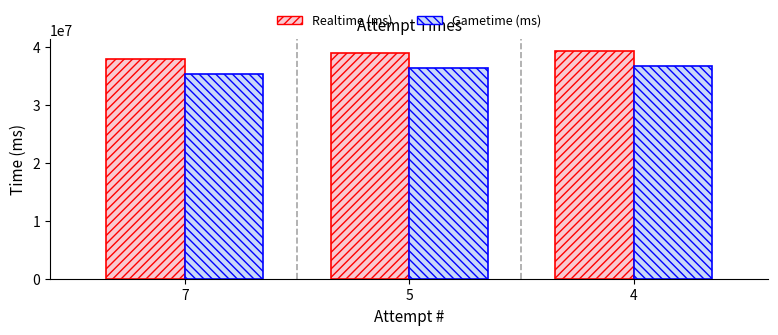

Which series has the widest spread of values?

Realtime (ms)